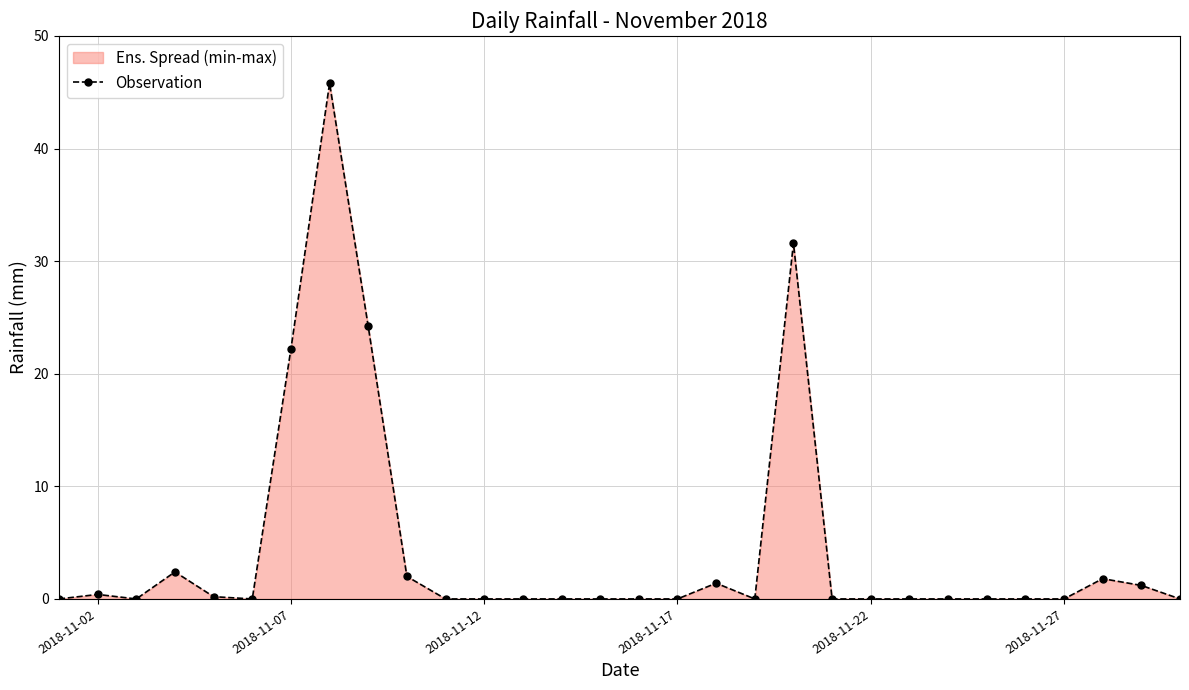

True or false: the data shows 20.2 at 2018-11-27.

False